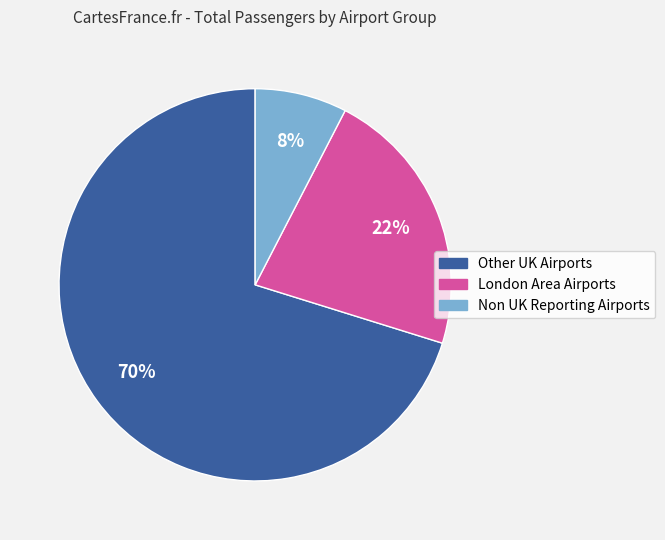

True or false: Other UK Airports accounts for 70% of the total.

True